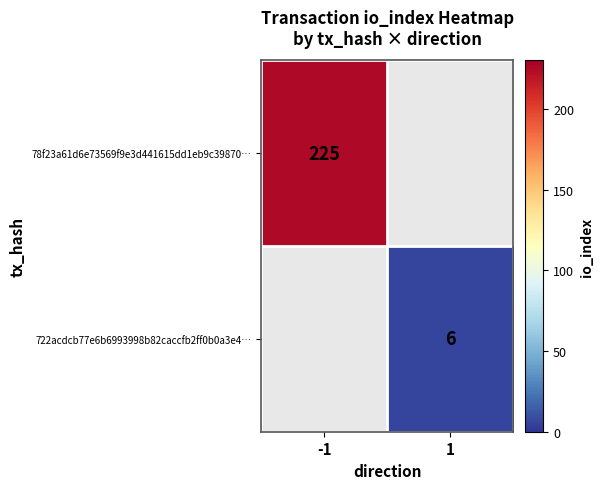

Is the value of 722acdcb77e6b6993998b82caccfb2ff0b0a3e4… at 1 greater than the value of 78f23a61d6e73569f9e3d441615dd1eb9c39870… at -1?

No